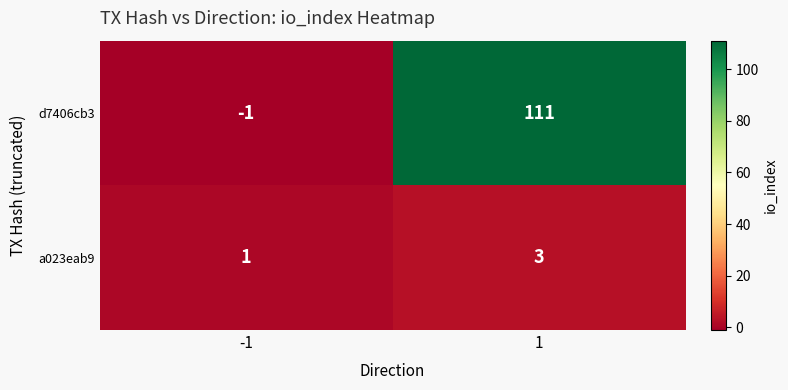

The d7406cb3 series shows 28 at 1. True or false?

False